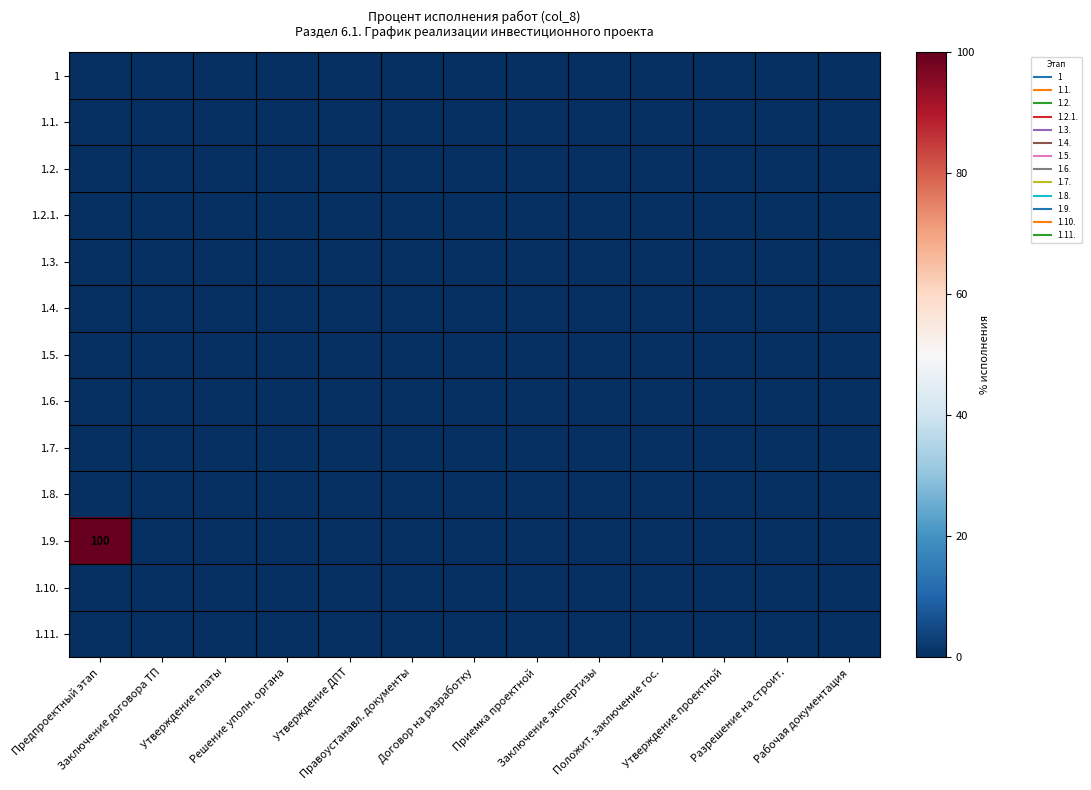

Which category has the highest value in the 1.8. series?

Предпроектный этап